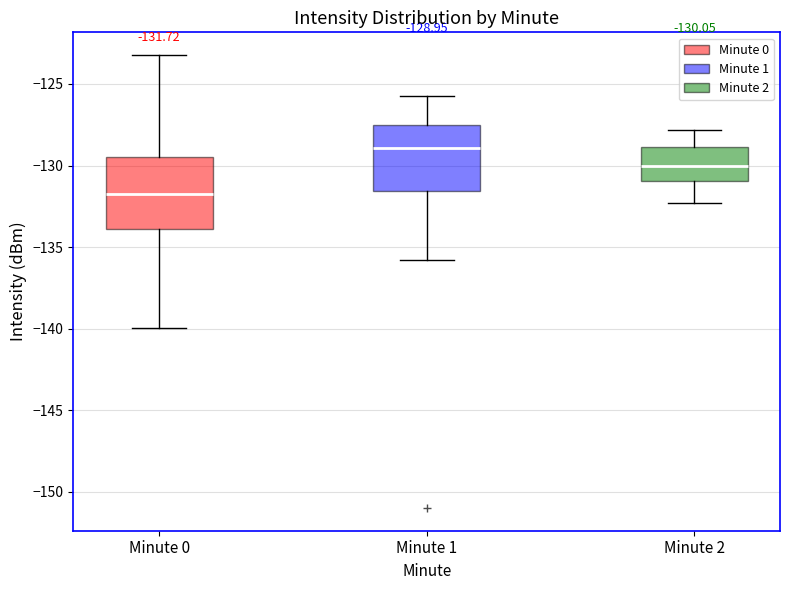

Which box's median line is the highest?

Minute 1